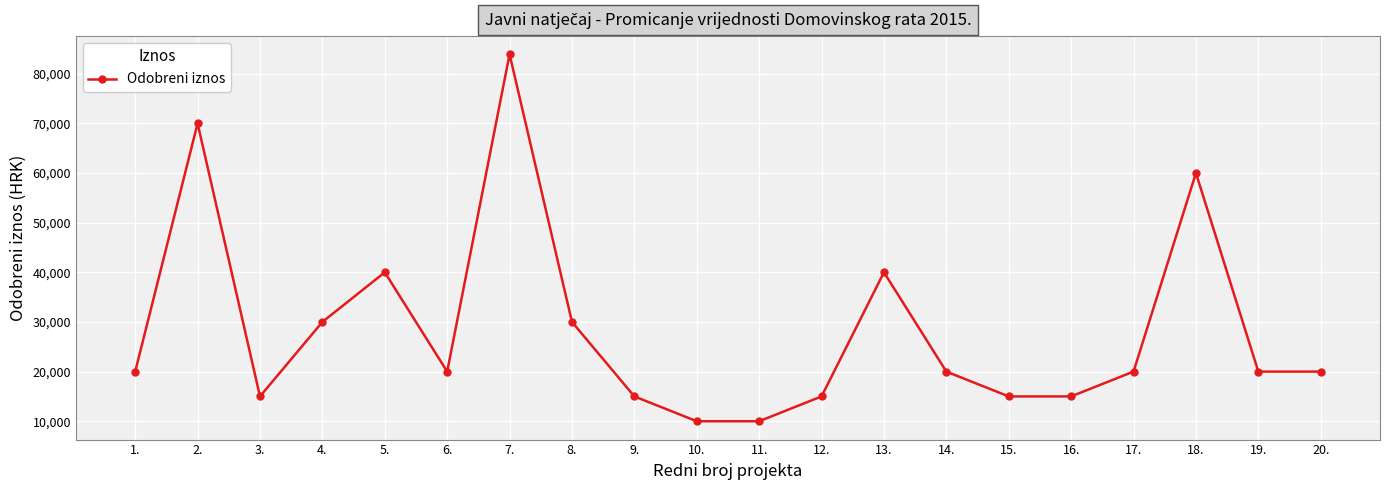

How many lines are shown in the chart?

1